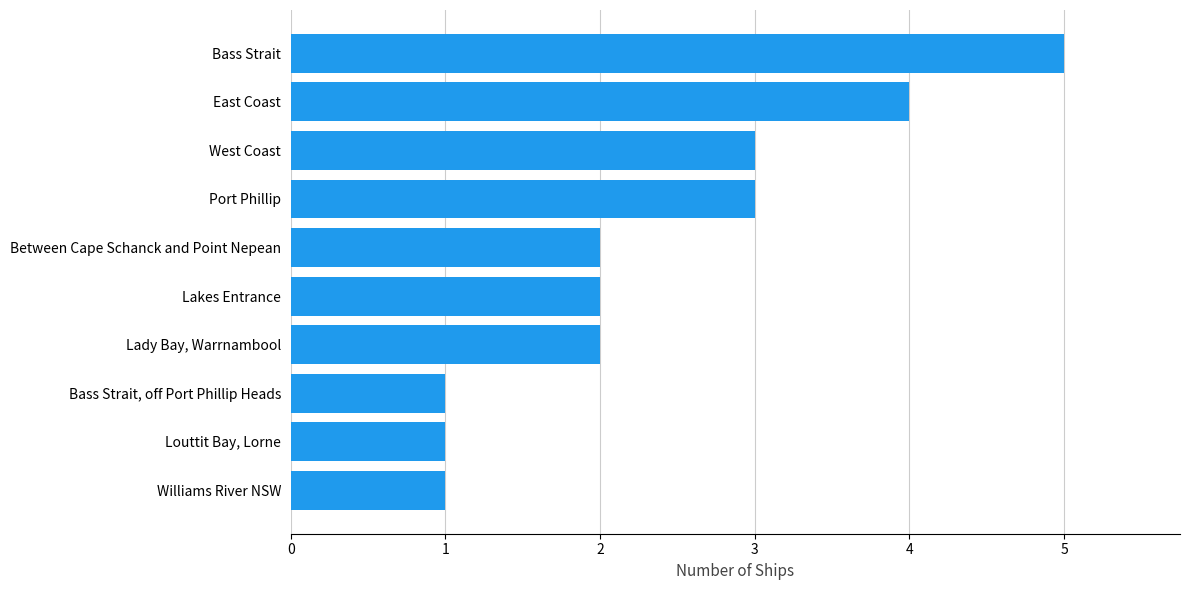

What is the change in value from Bass Strait, off Port Phillip Heads to Lady Bay, Warrnambool?

+1